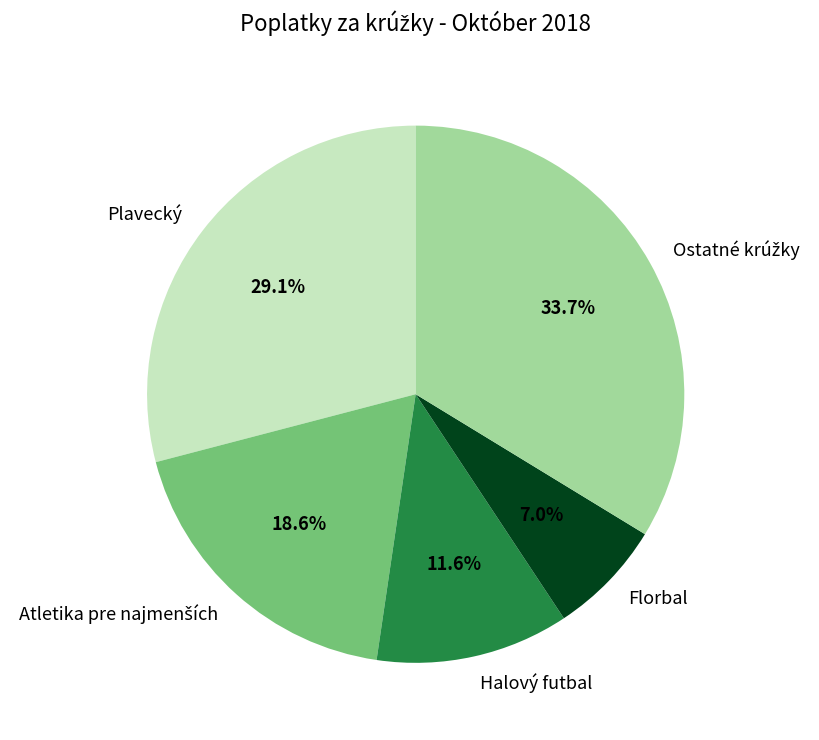

Is Plavecký the majority of the pie?

No